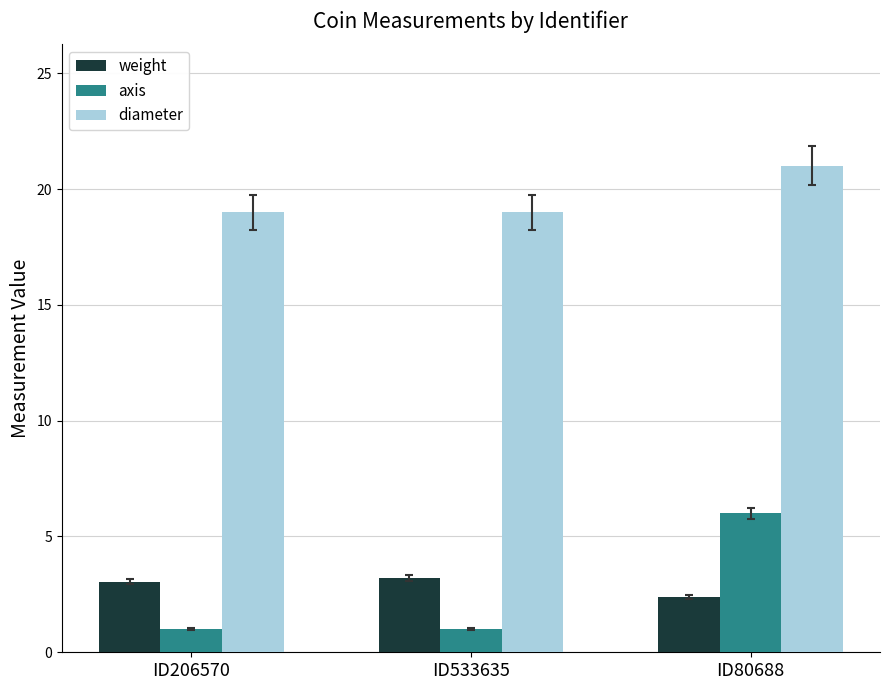

Are the bars grouped side by side (vs. stacked)?

Yes